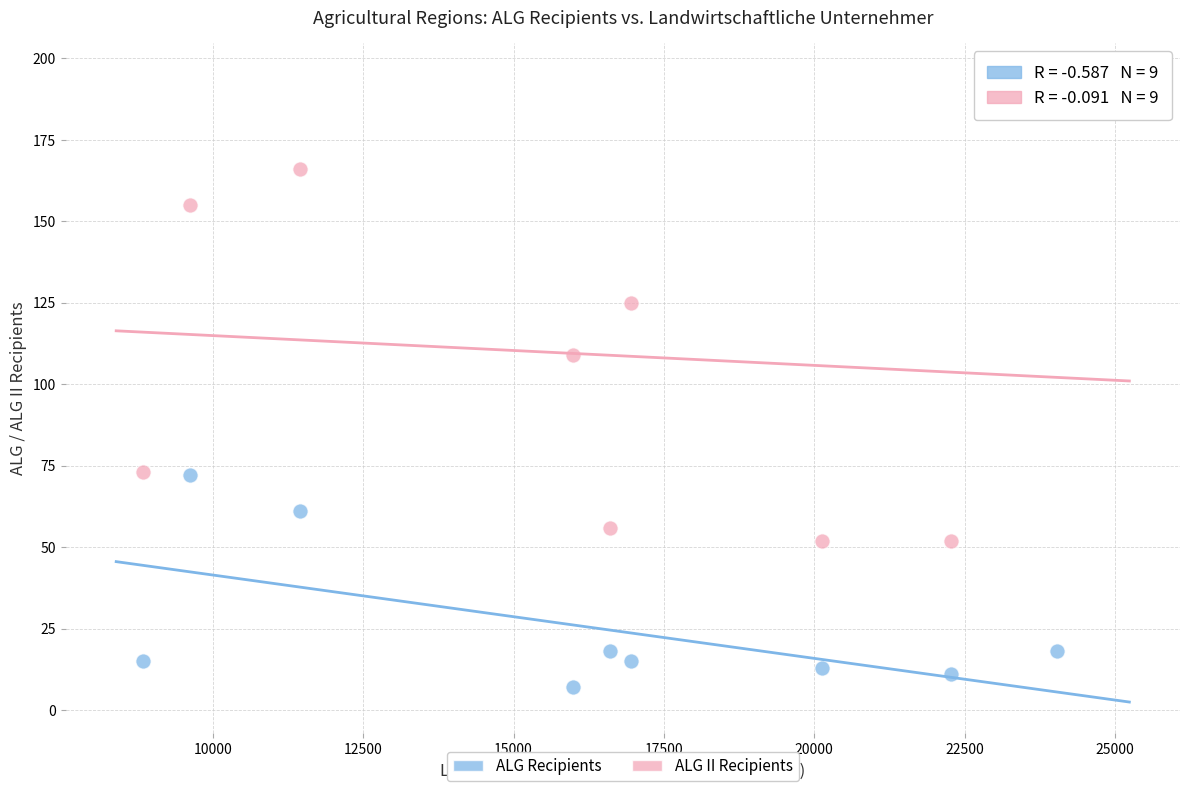

Across all data points, what is the range of X values (max minus min)?

15201